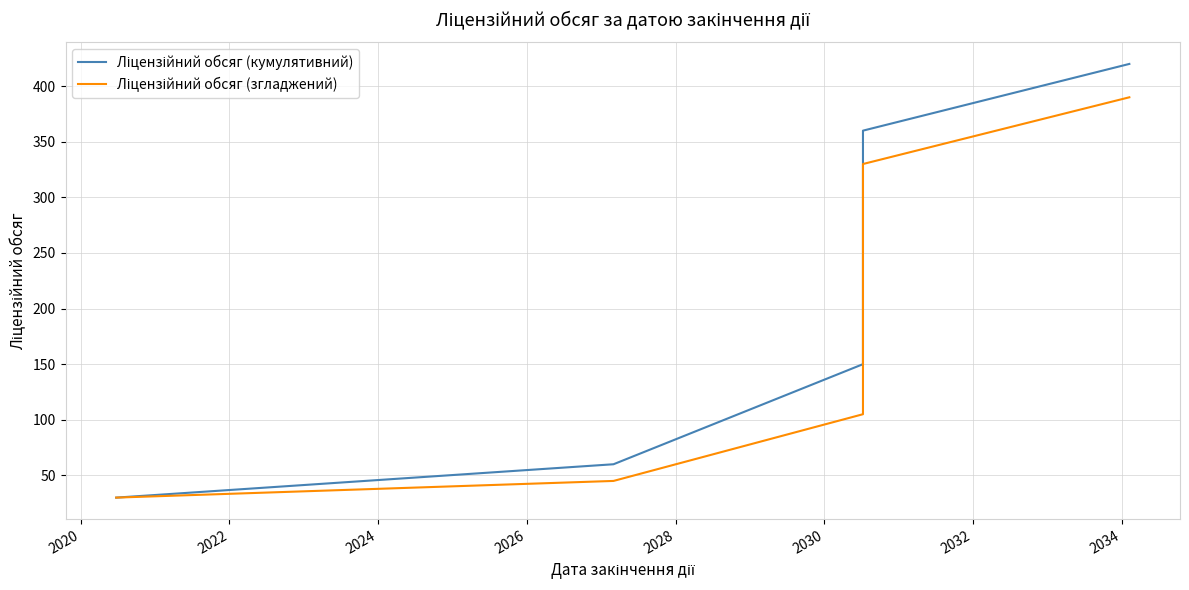

List the series in order of their peak value, lowest first.

Ліцензійний обсяг (згладжений), Ліцензійний обсяг (кумулятивний)